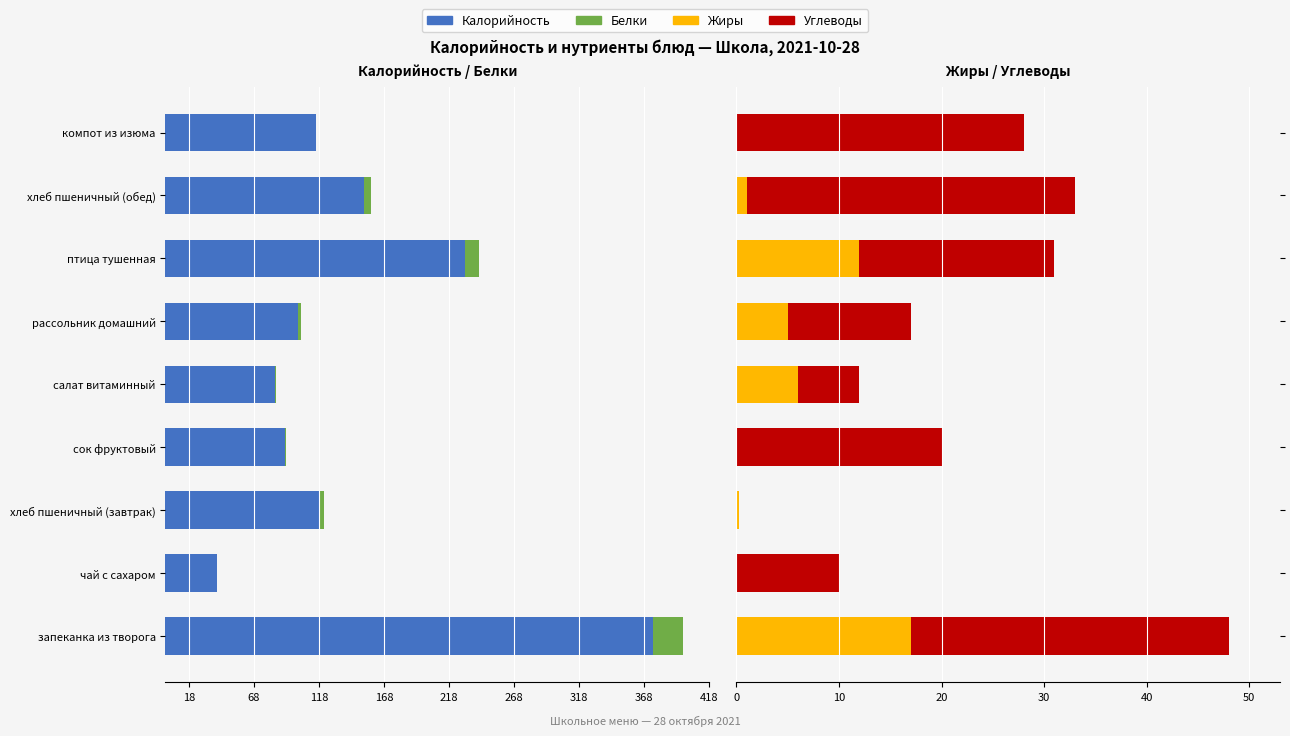

Does the chart contain stacked bars?

No